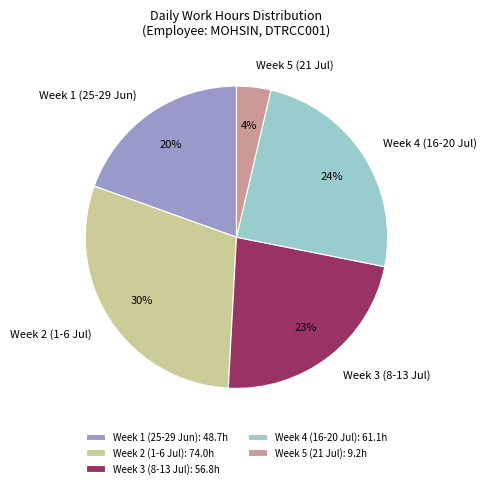

To the nearest percent, what is the difference between the Week 3 (8-13 Jul) and Week 5 (21 Jul) slice percentages?

19%